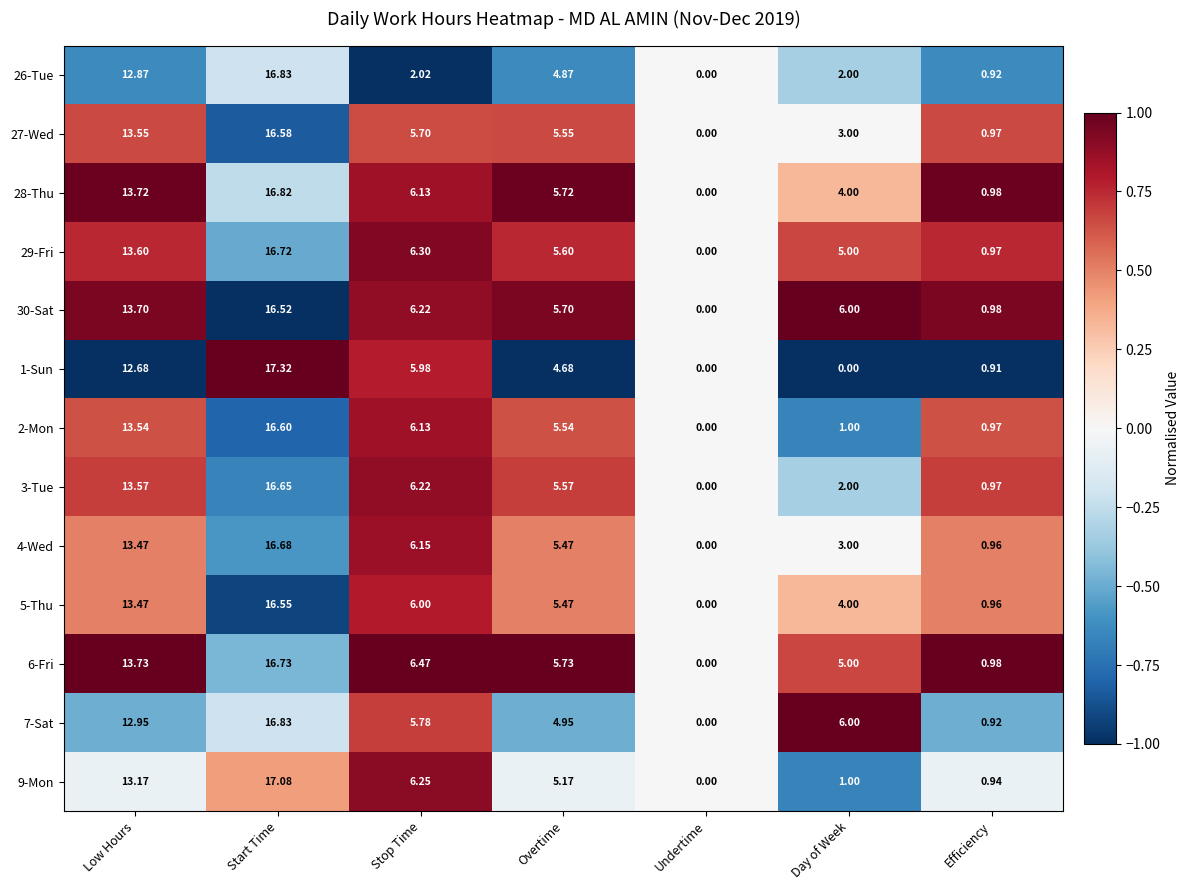

At which label does 4-Wed reach its minimum?

Undertime